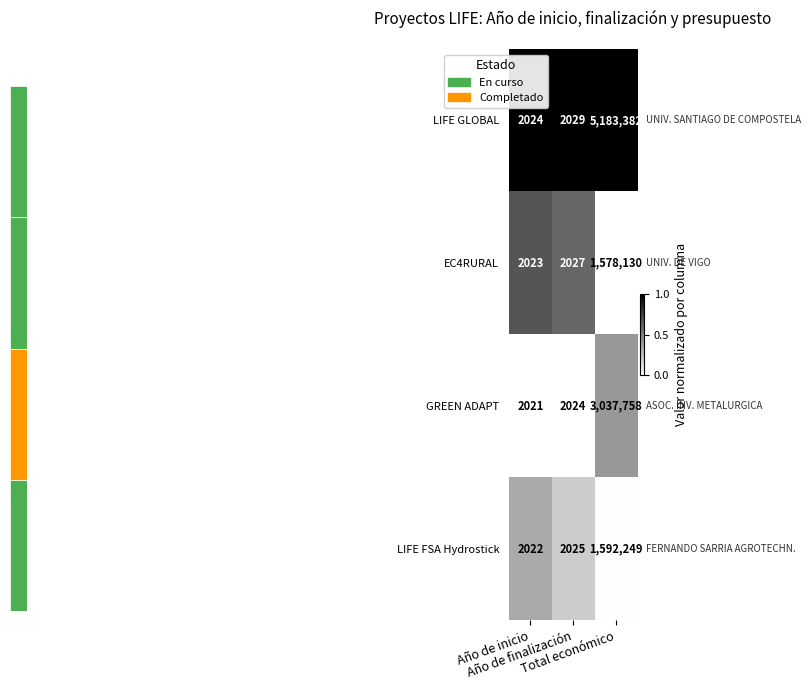

What is the smallest value displayed?

2021